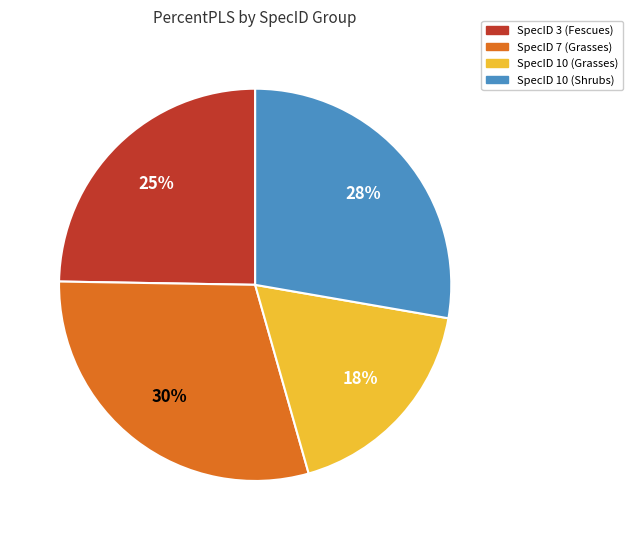

To the nearest percent, what is the difference between the largest and smallest slice percentages?

12%